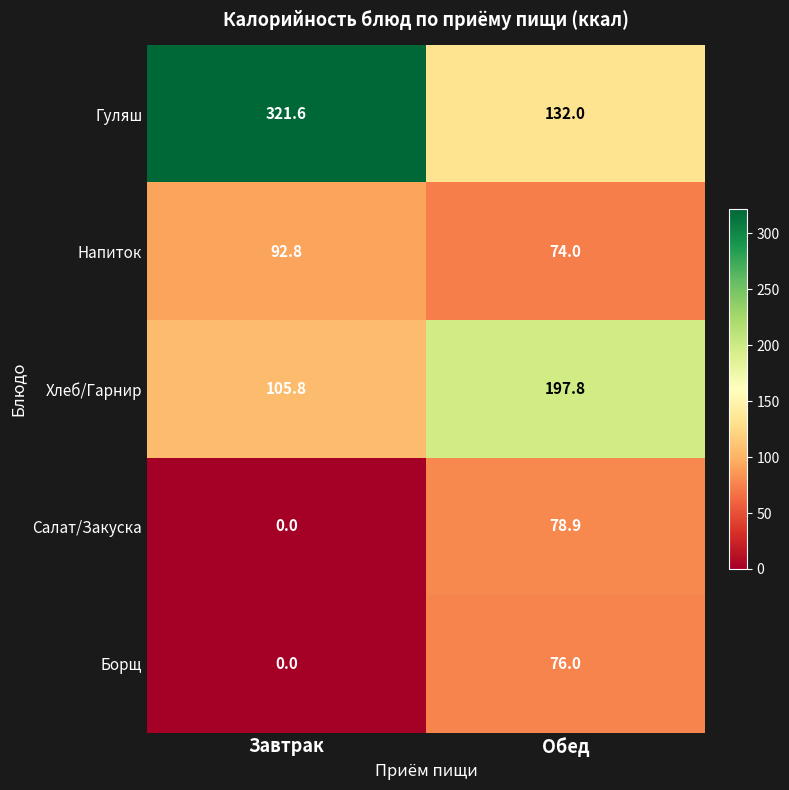

Reading right to left, list all the values displayed in this chart.

Гуляш: 132.0	321.6
Напиток: 74.0	92.8
Хлеб/Гарнир: 197.8	105.8
Салат/Закуска: 78.9	0.0
Борщ: 76.0	0.0